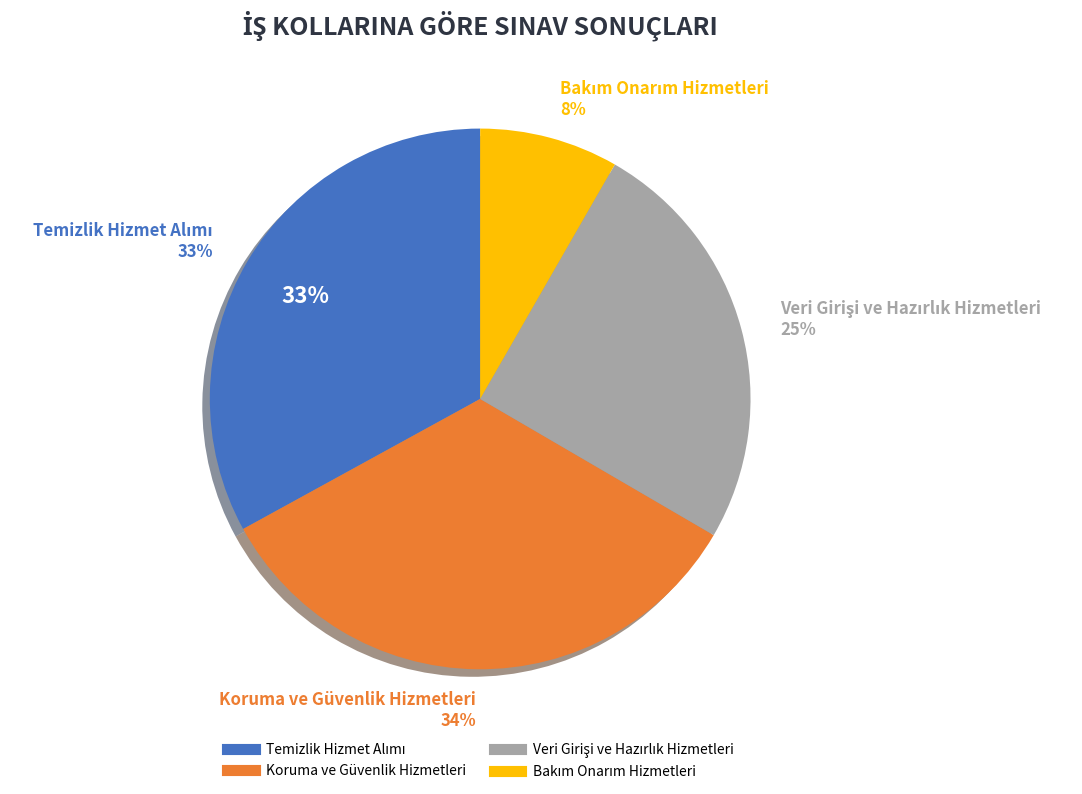

Which category has the biggest portion of the pie?

Koruma ve Güvenlik Hizmetleri